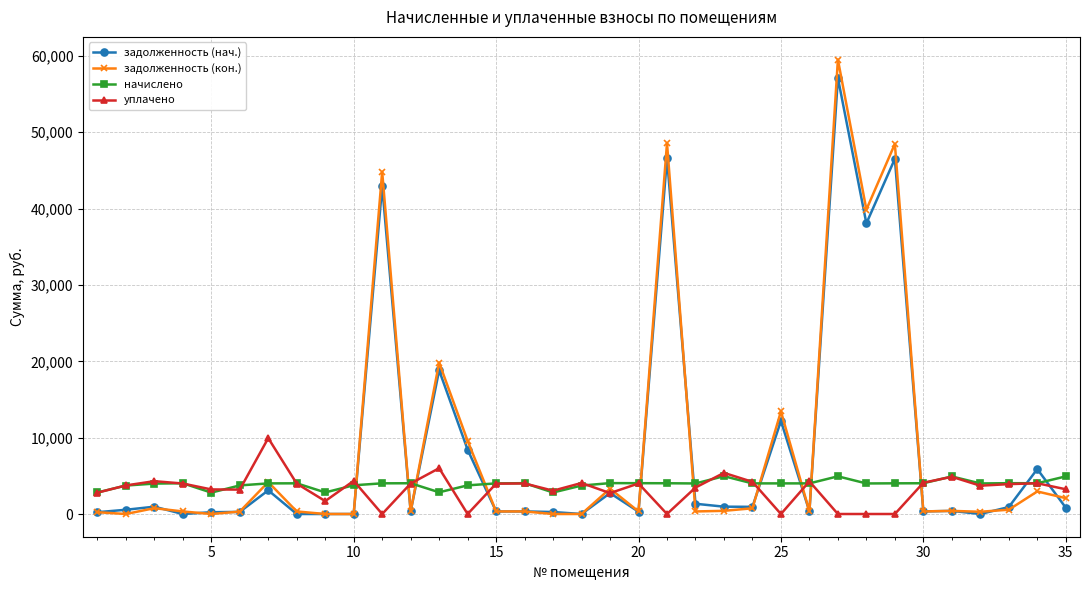

True or false: задолженность (кон.) has more than 0 points higher than both neighbors.

True